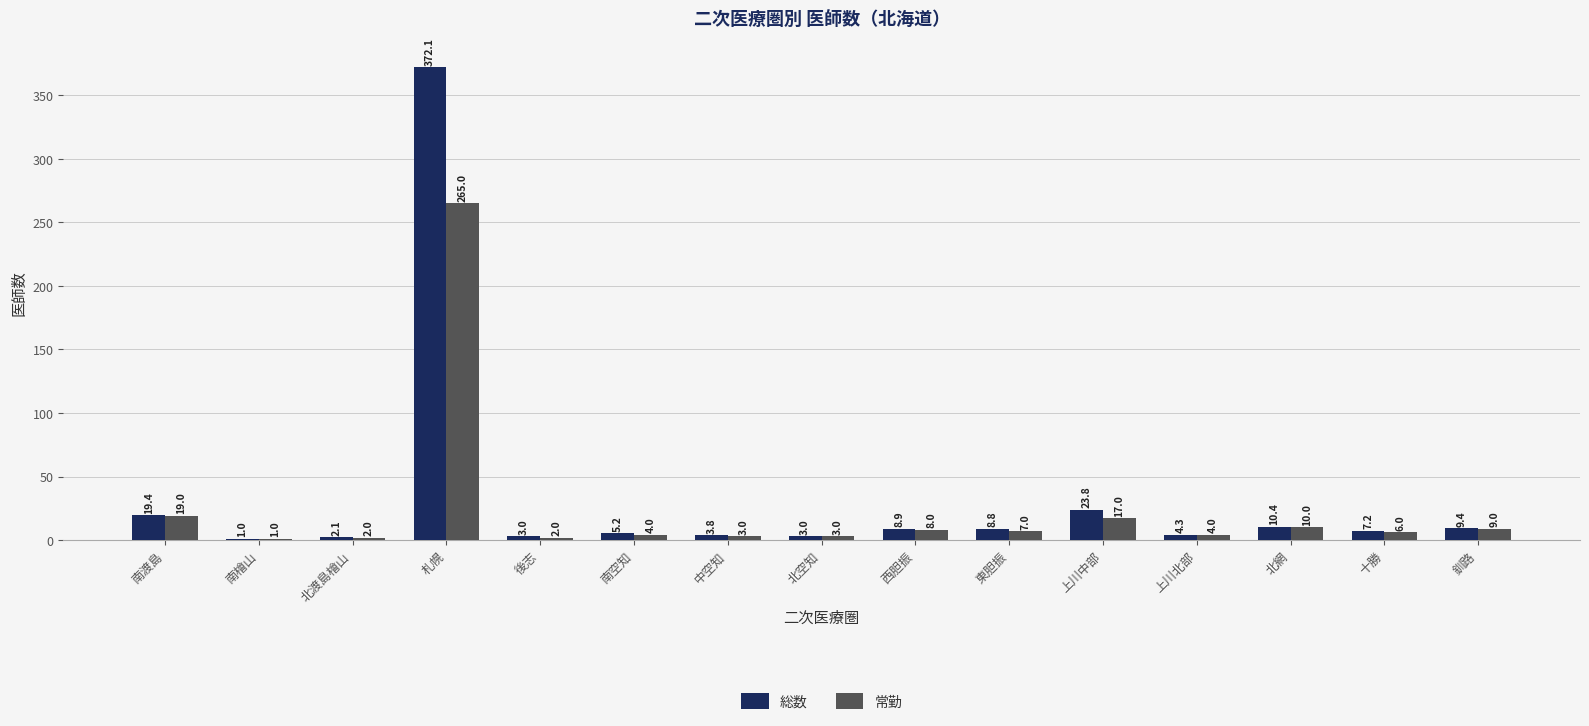

How many data points does each series have?

15